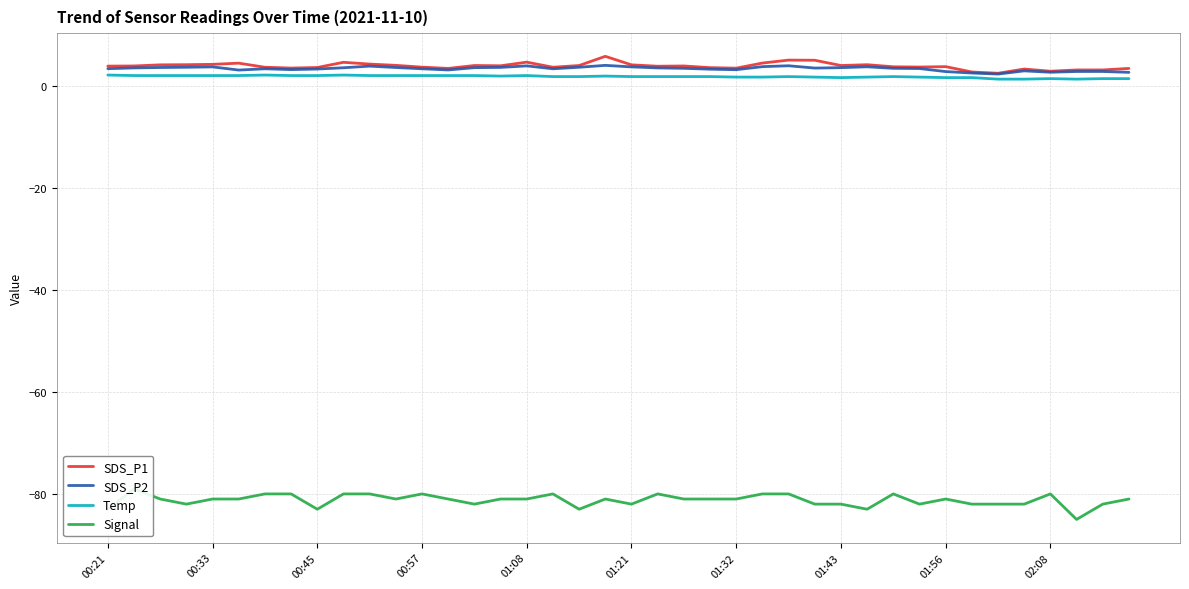

How many Temp values are between 1 and 2?

37